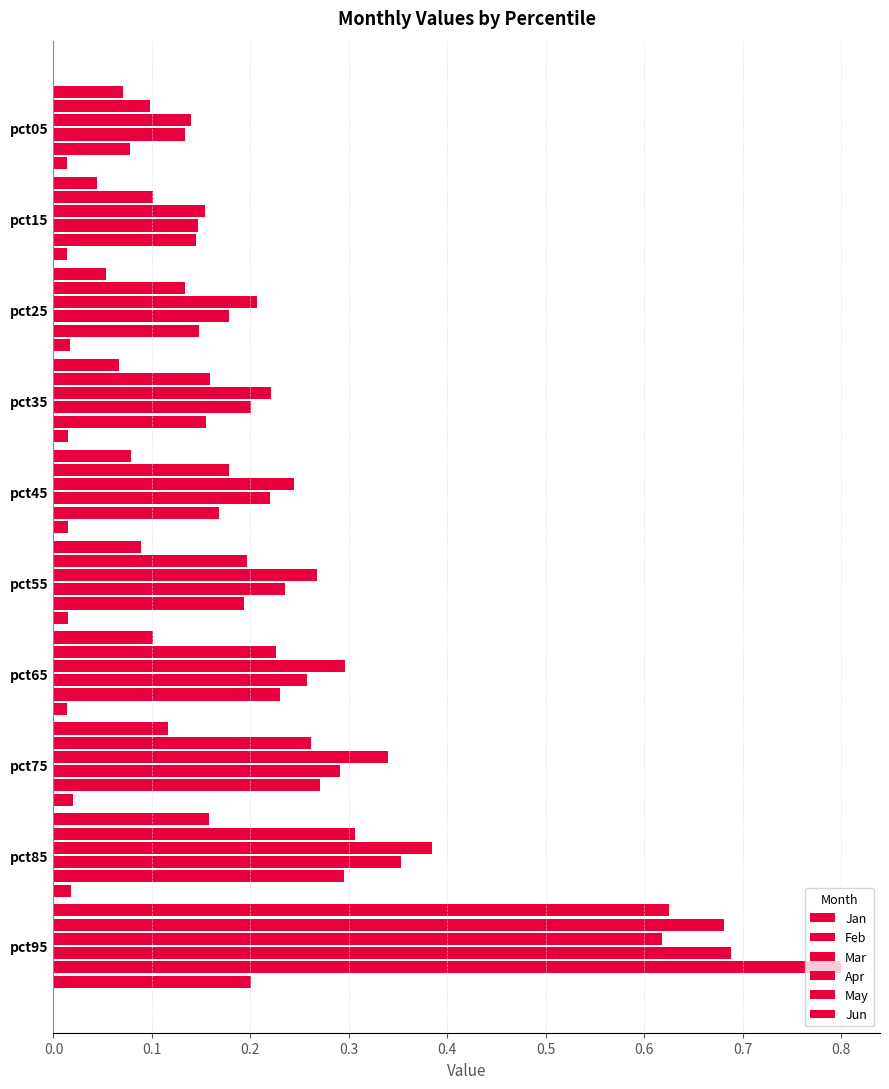

How many data points does each series have?

10